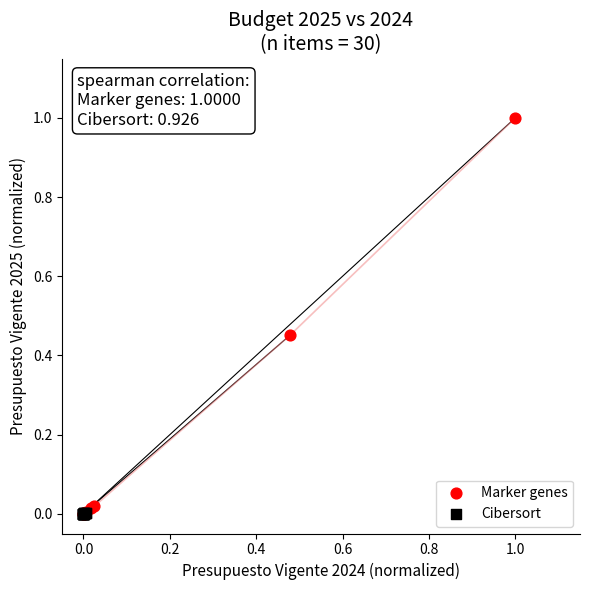

Which series has the largest Y range (max minus min)?

Marker genes